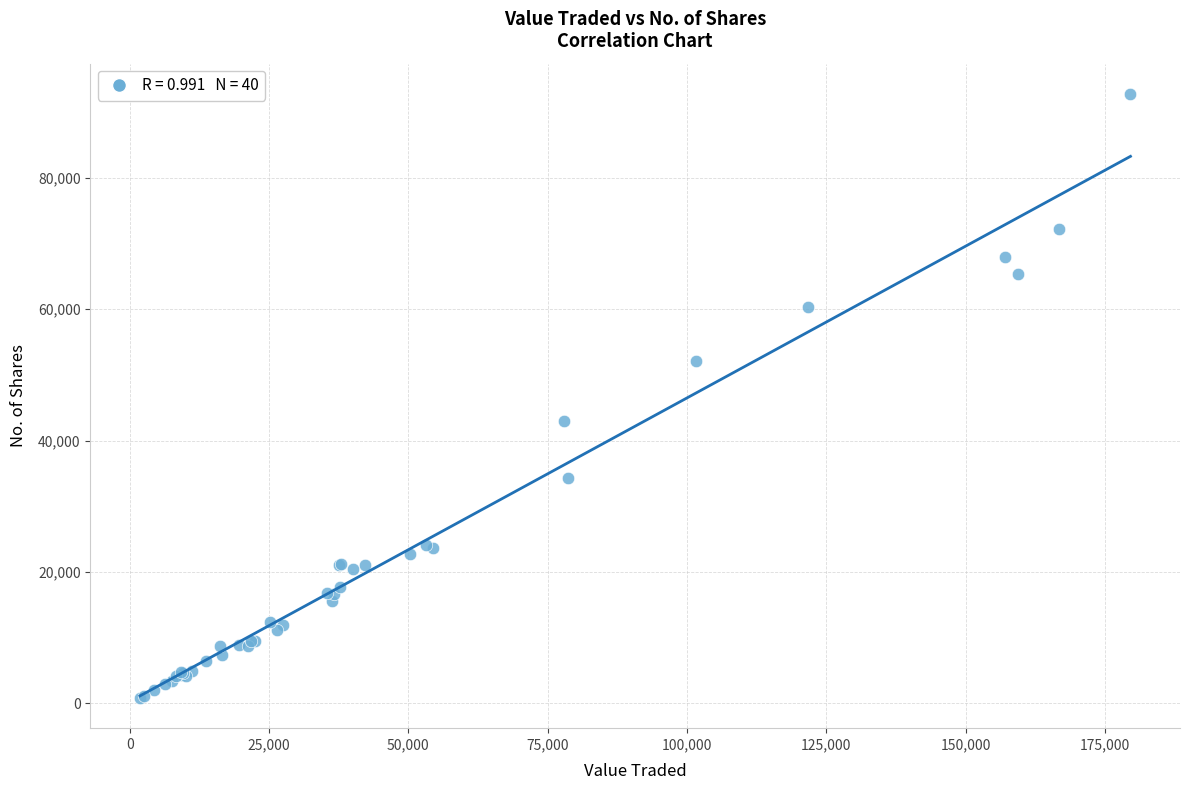

What Y value in the scatter plot is closest to 46804?

42920